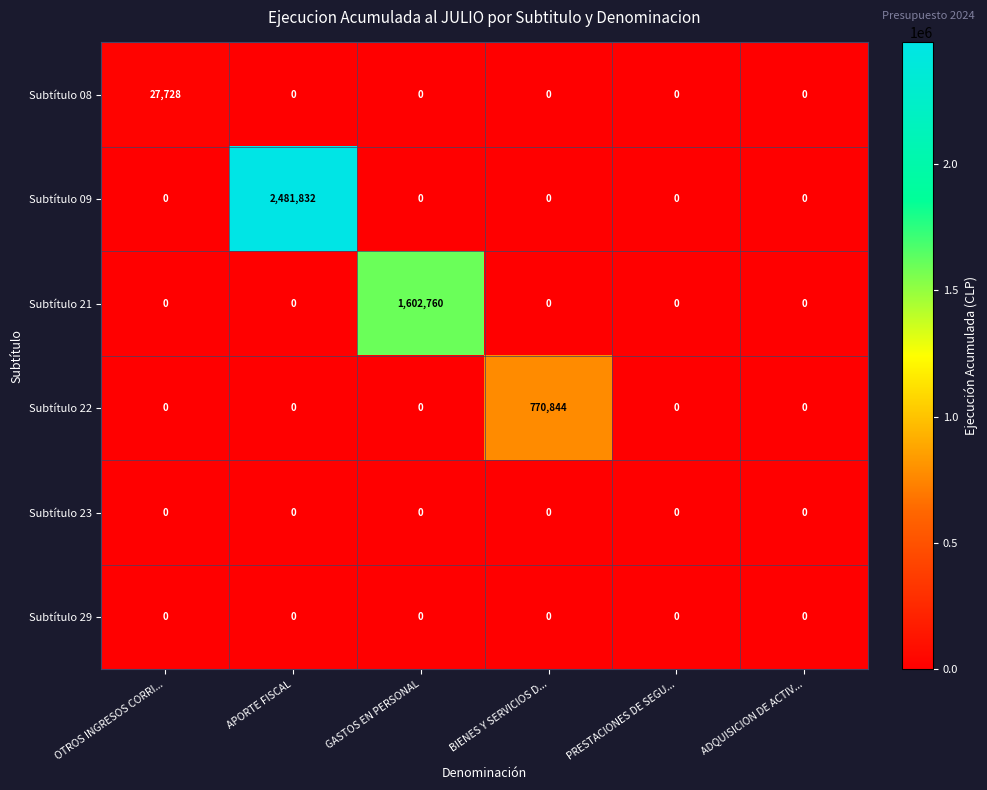

How many categories are shown in the chart?

6